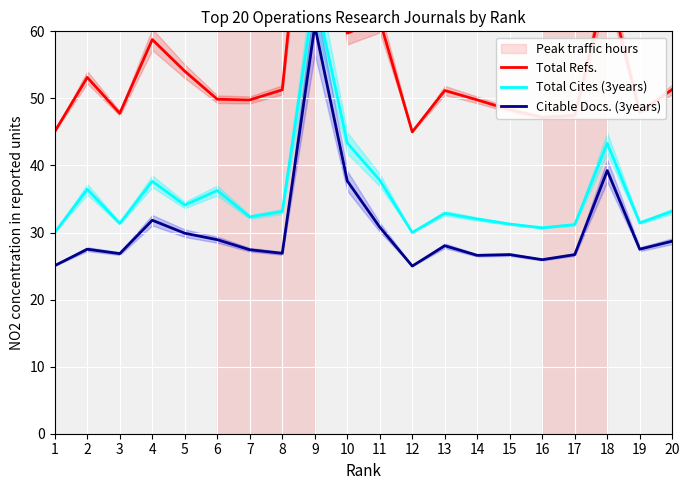

True or false: Citable Docs. (3years) and Total Cites (3years) intersect in this chart.

False